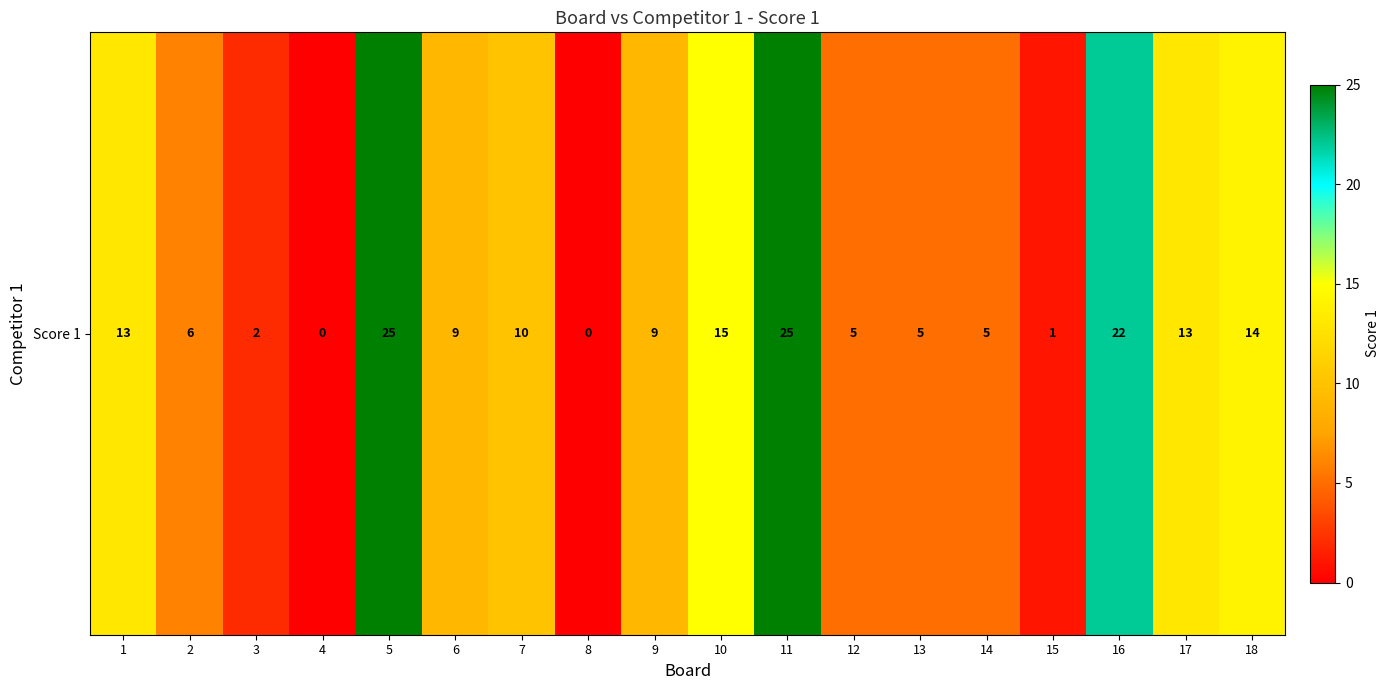

What is the sum of all values?

179